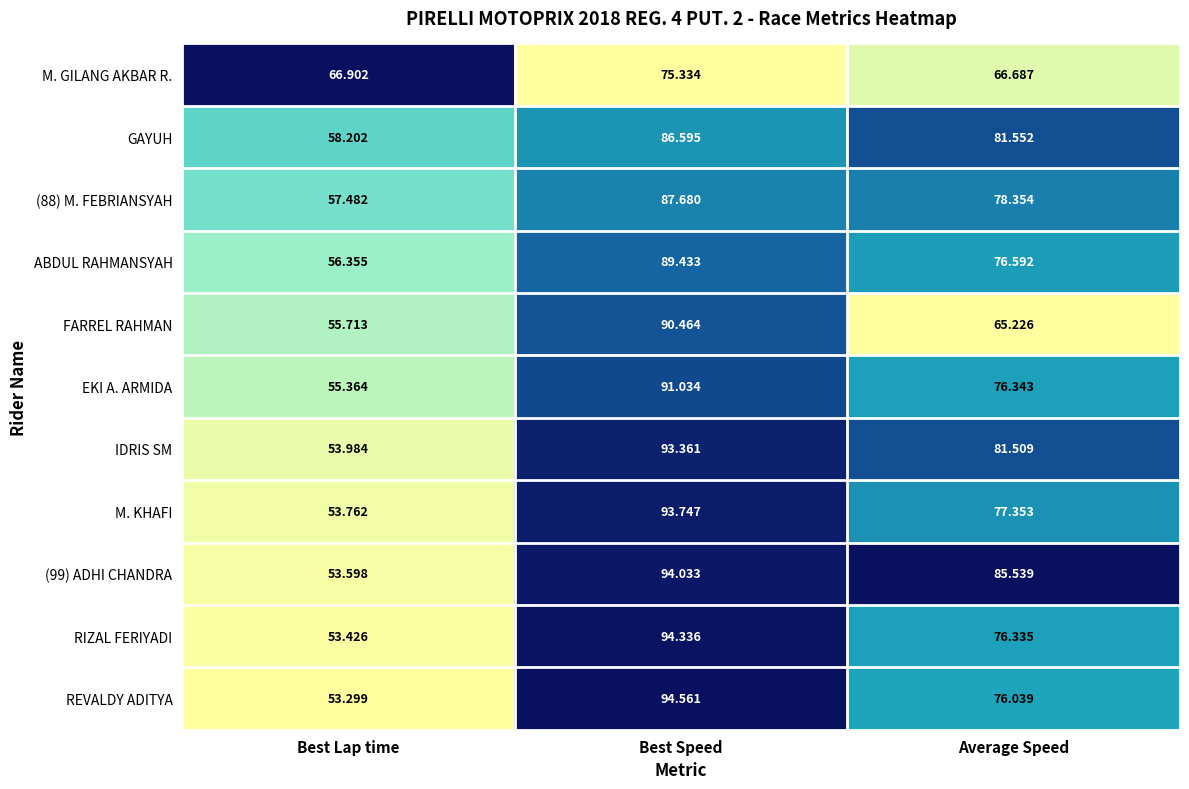

Where is GAYUH nearest to the value 72?

Average Speed